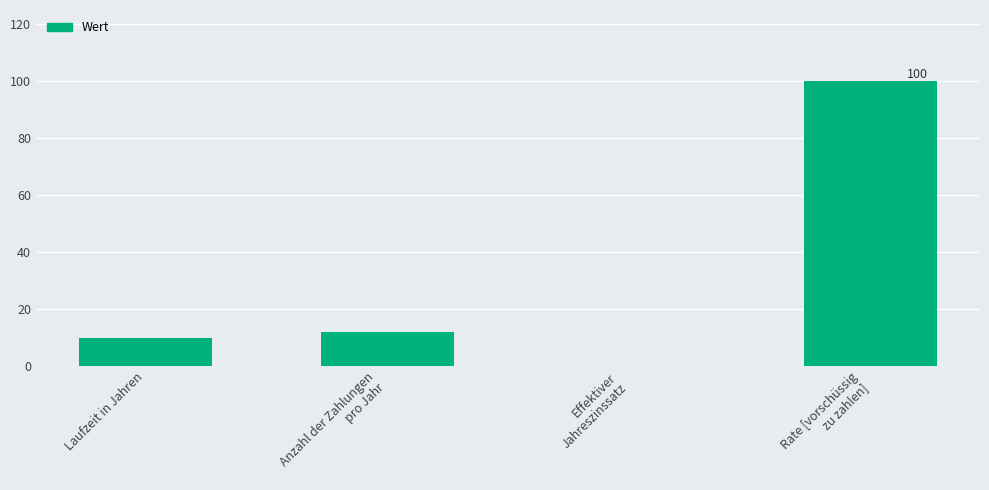

Are the bars horizontal?

No